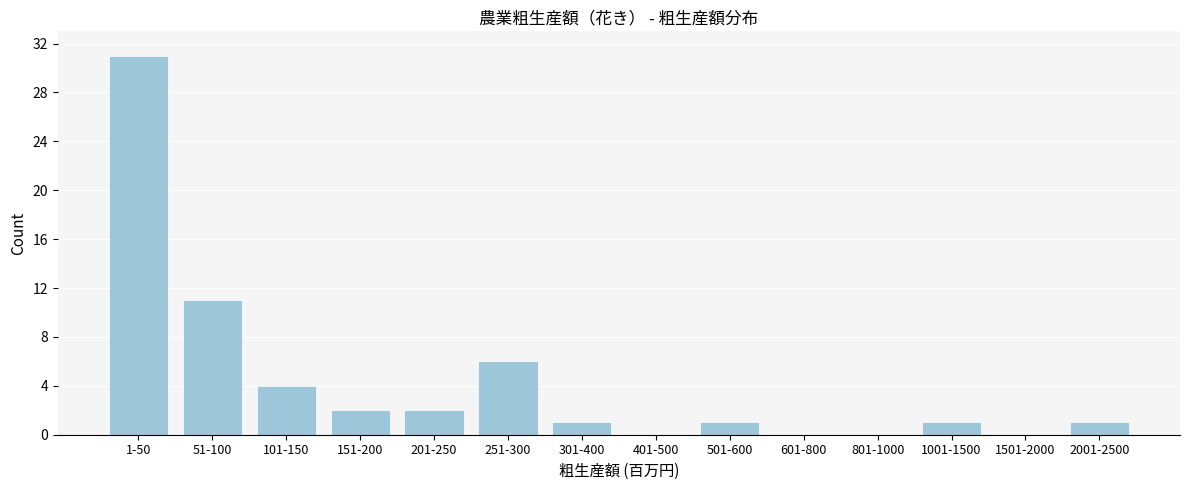

Reading left to right, extract all data points from this chart.

1-50=31	51-100=11	101-150=4	151-200=2	201-250=2	251-300=6	301-400=1	401-500=0	501-600=1	601-800=0	801-1000=0	1001-1500=1	1501-2000=0	2001-2500=1